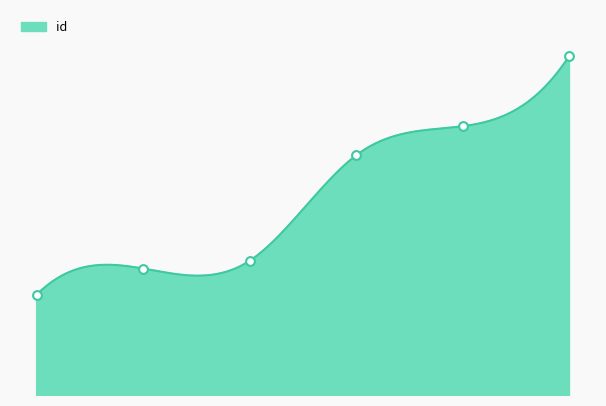

Which has a higher value, 7117 or 7583?

7583